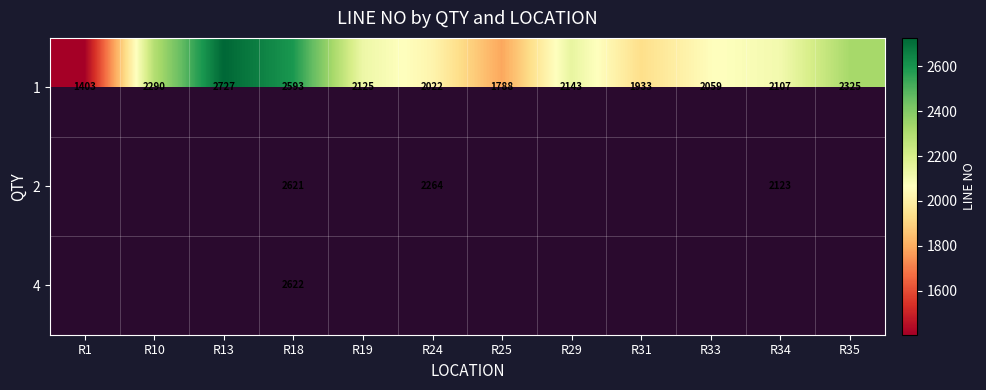

Between R18 and R10, which is larger?

R18